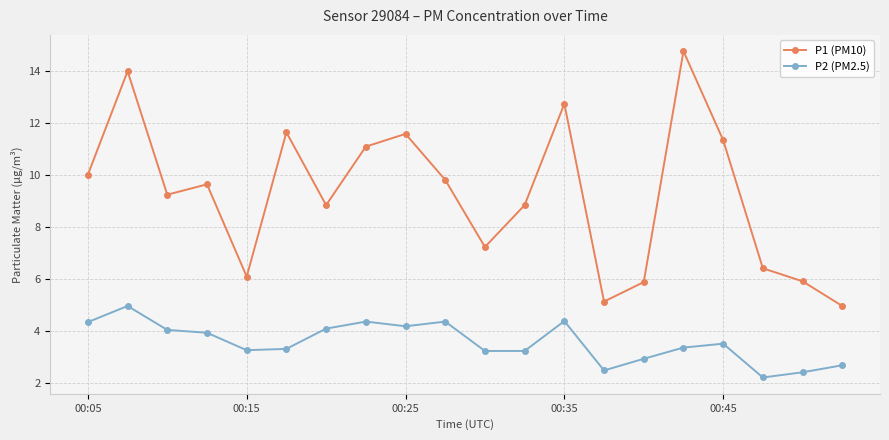

True or false: P1 (PM10) has more than 2 points higher than both neighbors.

True